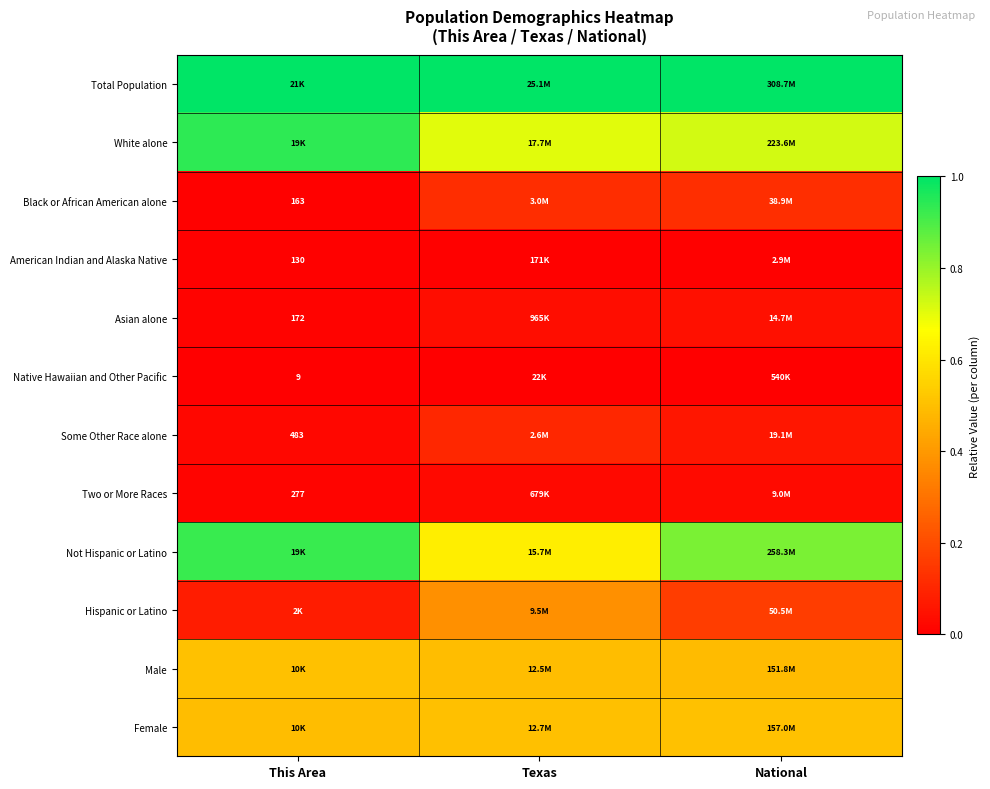

Is the value of American Indian and Alaska Native at This Area greater than the value of Some Other Race alone at This Area?

No